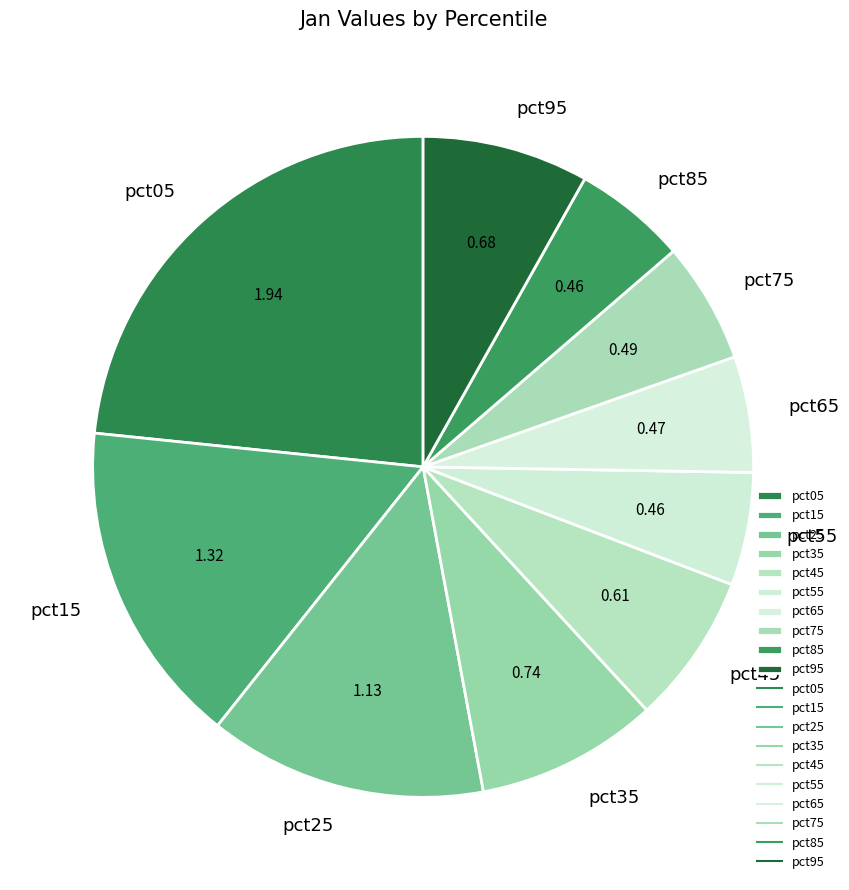

Is the sum of pct55 and pct25 greater than half?

No